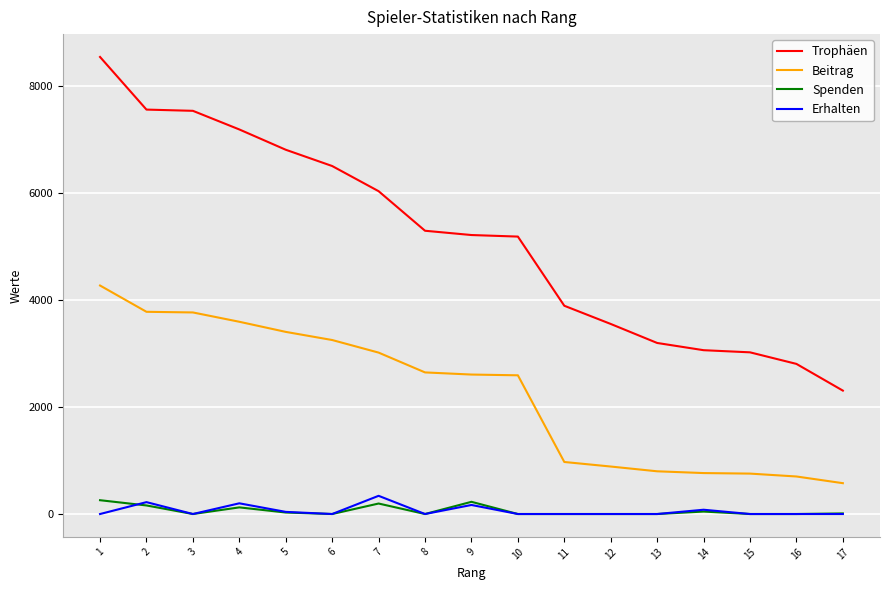

How many series are shown in this chart?

4